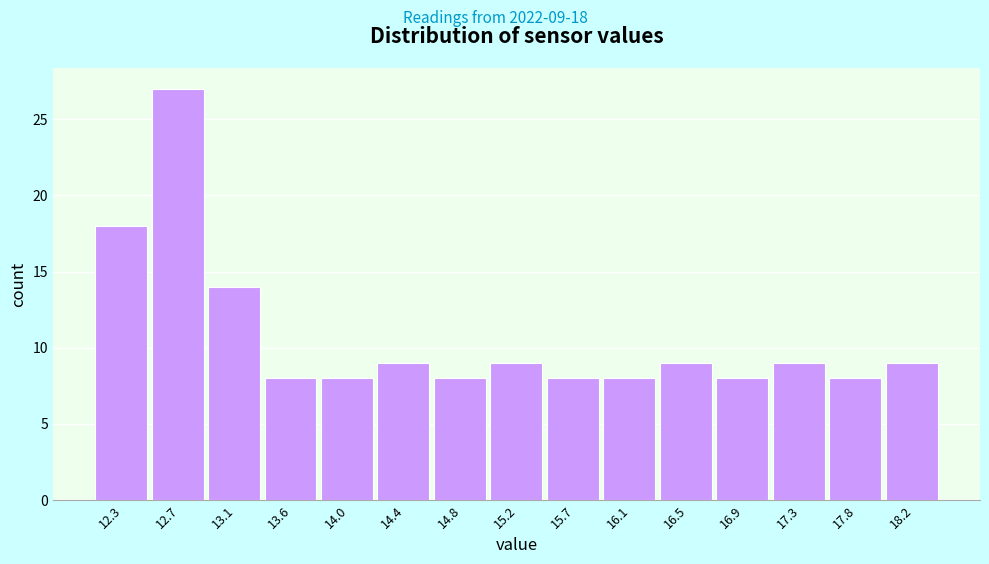

Over which range of the x-axis is the bar tallest?

12.50 to 12.95